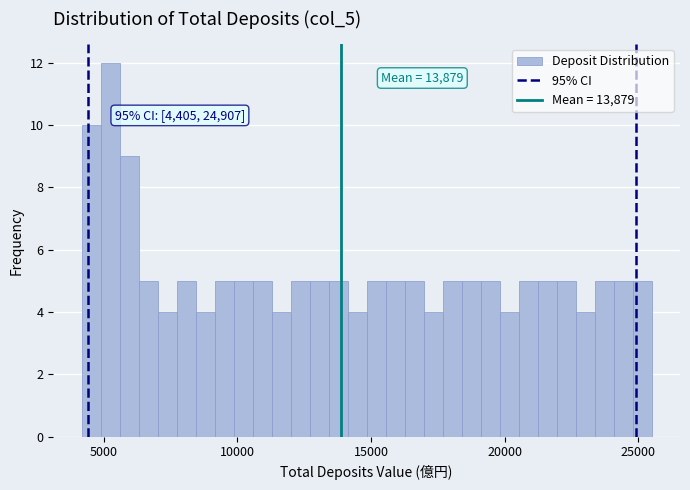

Around what value on the x-axis is the tallest bar? Give the approximate position of its centre, as read against the axis.

5000